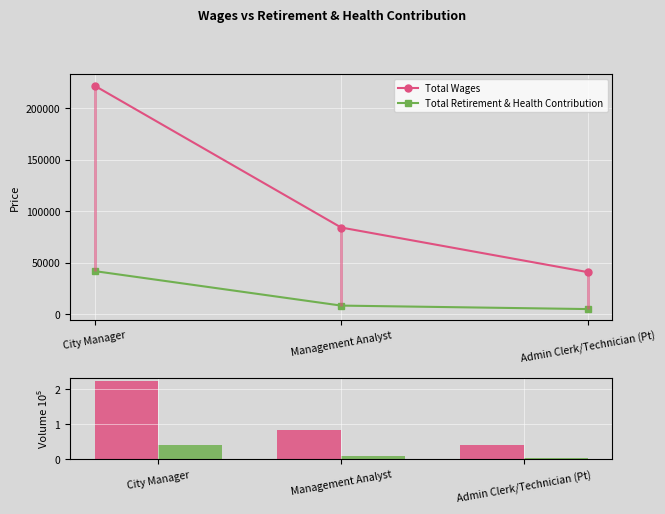

What is the label of the 3rd bar from the left?

Admin Clerk/Technician (Pt)